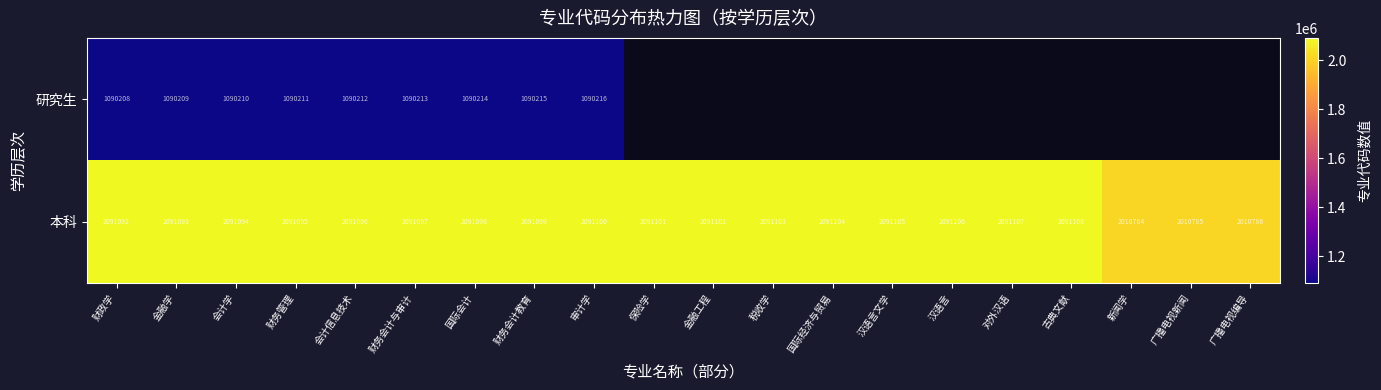

Which category has the lowest value in the 本科 series?

新闻学